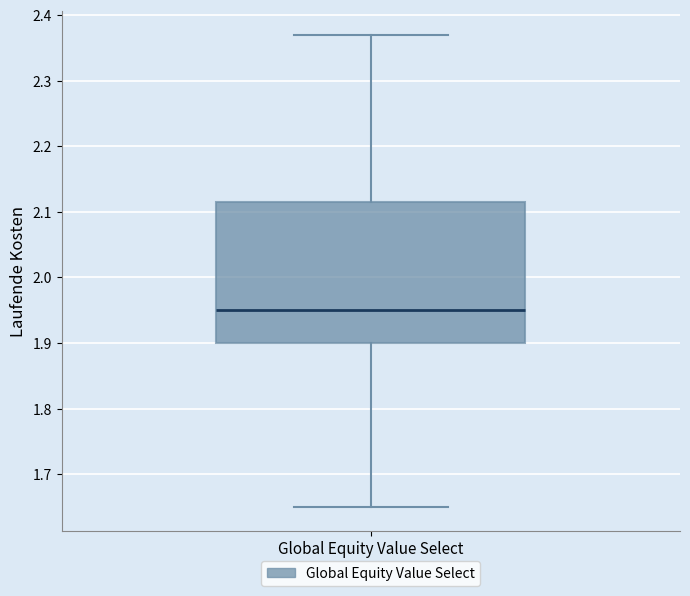

Where does the upper whisker of the box for Global Equity Value Select end on the y-axis? The values are not printed on the chart, so give them approximately, as read against the axis.

2.37